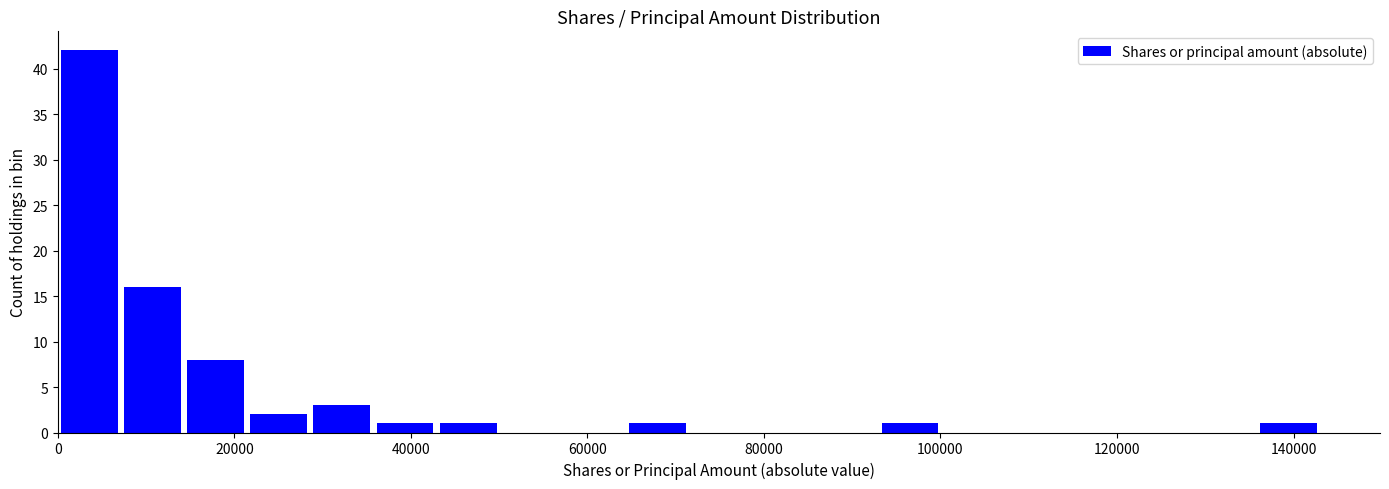

Around what value on the x-axis is the tallest bar? Give the approximate position of its centre, as read against the axis.

4000